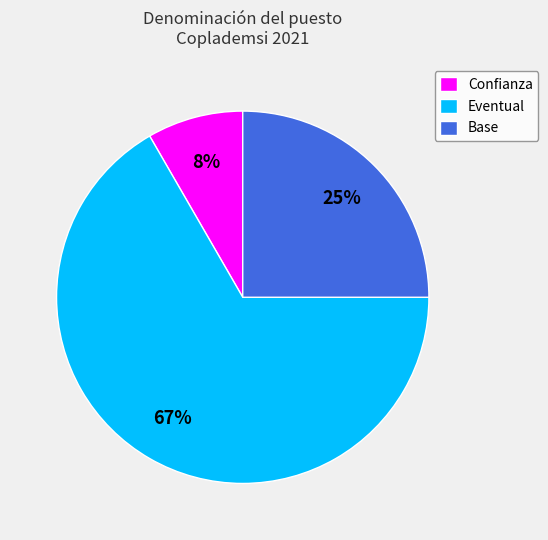

To the nearest percent, what percentage of the pie is Eventual?

67%